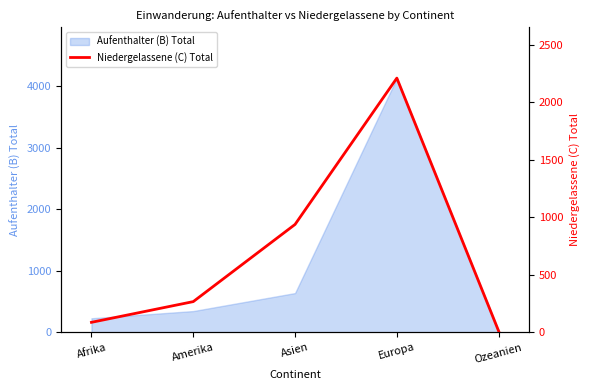

Rank the categories by value from highest to lowest.

Europa, Asien, Amerika, Afrika, Ozeanien